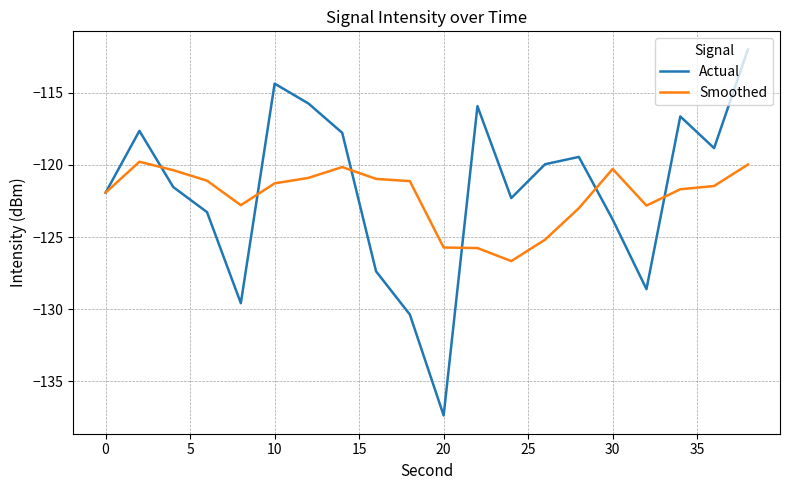

Which series ends up on top after the final intersection of Smoothed and Actual?

Actual